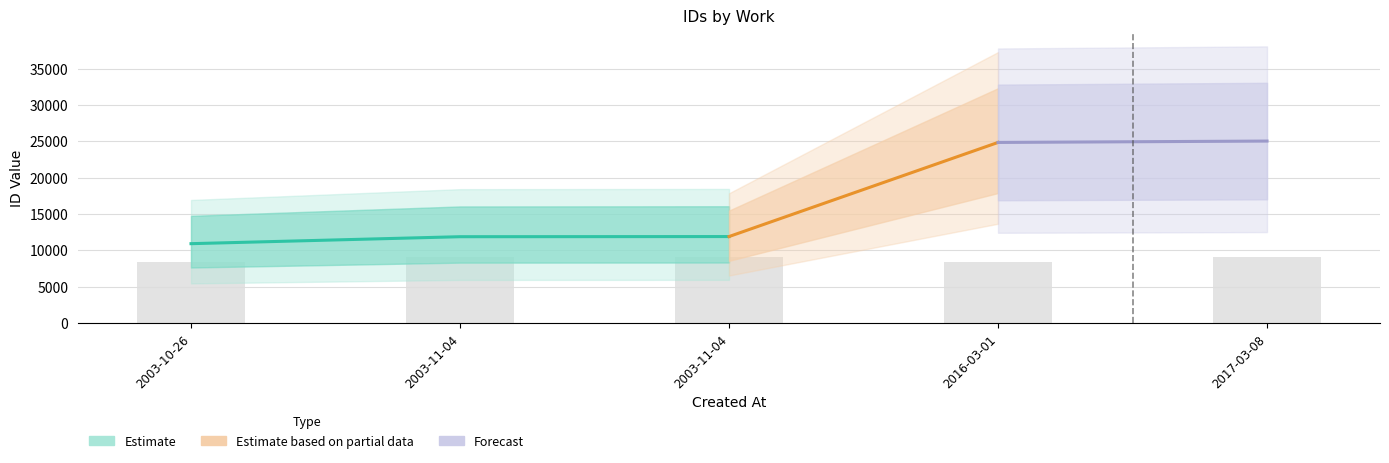

Reading right to left, extract all data points from this chart.

2017-03-08=9050	2016-03-01=8418	2003-11-04=9058	2003-11-04=9050	2003-10-26=8418